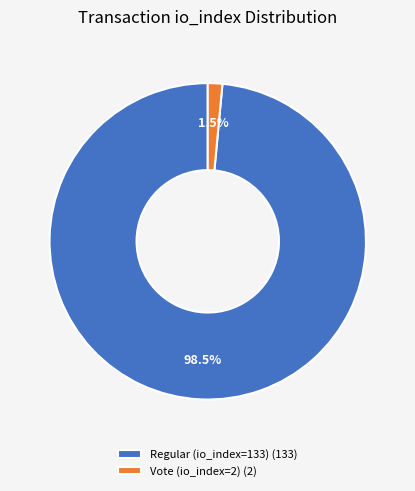

Is it true that Regular (io_index=133) is 89% of the pie?

False